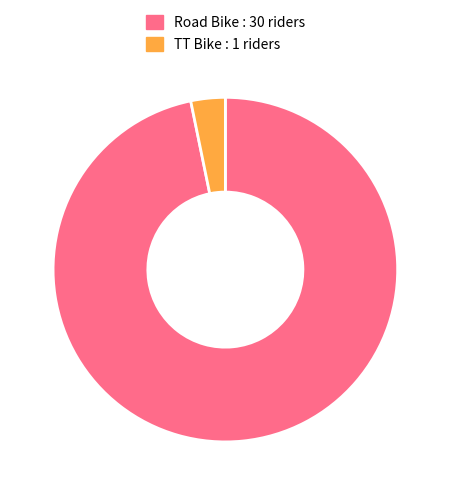

Which has a higher value, Road Bike : 30 riders or TT Bike : 1 riders?

Road Bike : 30 riders